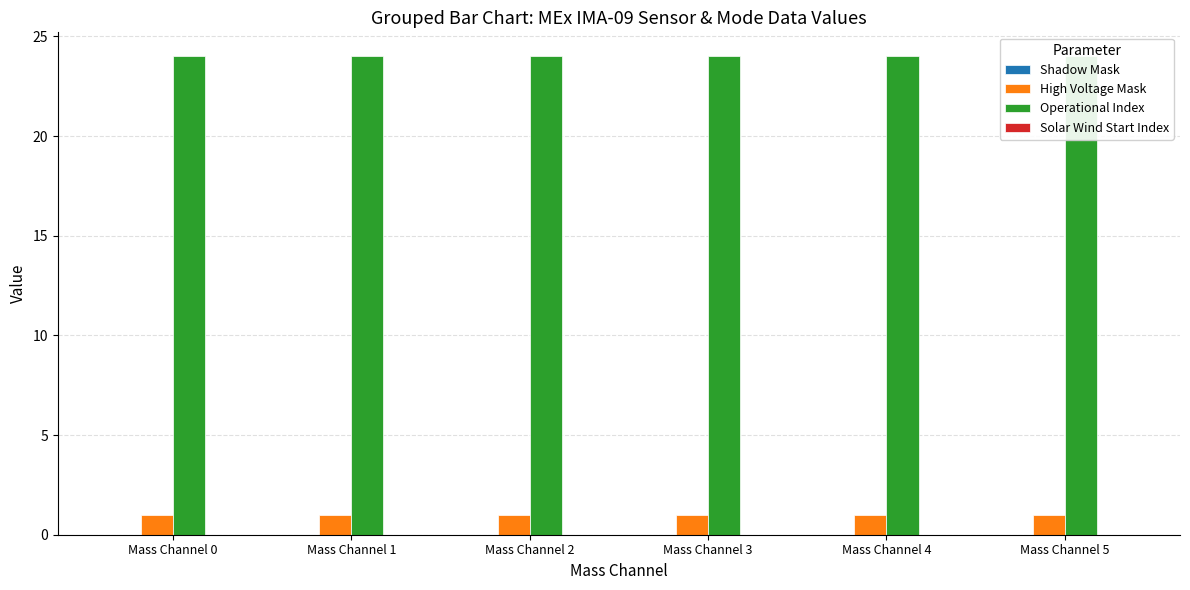

What is the spread (max minus min) of values at Mass Channel 1?

24